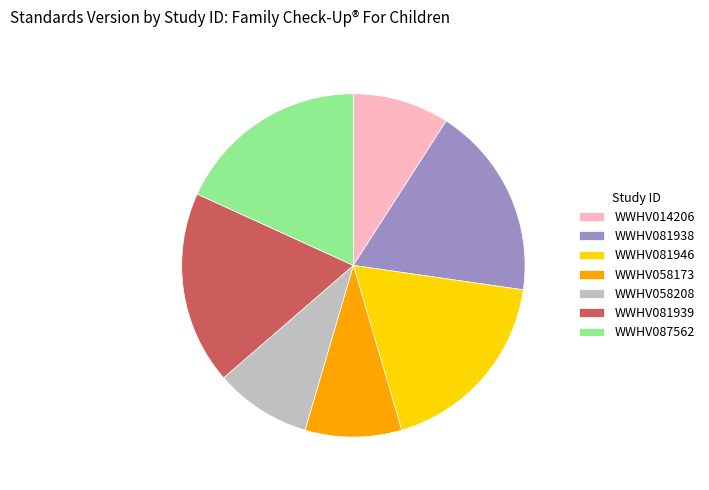

Is it true that WWHV087562 is 25% of the pie?

False